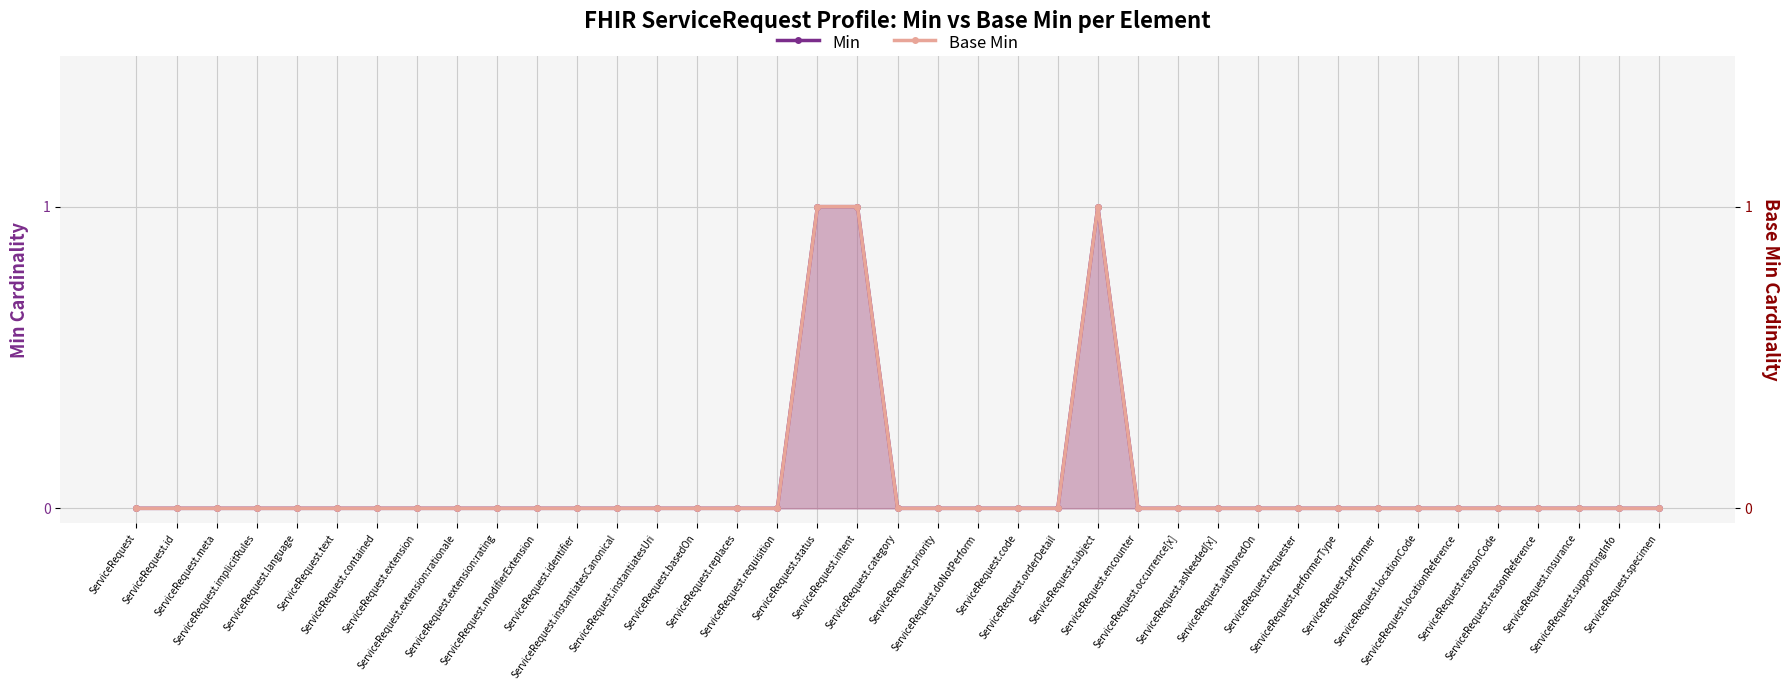

List the labels in order of Min value, smallest first.

ServiceRequest, ServiceRequest.id, ServiceRequest.meta, ServiceRequest.implicitRules, ServiceRequest.language, ServiceRequest.text, ServiceRequest.contained, ServiceRequest.extension, ServiceRequest.extension:rationale, ServiceRequest.extension:rating, ServiceRequest.modifierExtension, ServiceRequest.identifier, ServiceRequest.instantiatesCanonical, ServiceRequest.instantiatesUri, ServiceRequest.basedOn, ServiceRequest.replaces, ServiceRequest.requisition, ServiceRequest.category, ServiceRequest.priority, ServiceRequest.doNotPerform, ServiceRequest.code, ServiceRequest.orderDetail, ServiceRequest.encounter, ServiceRequest.occurrence[x], ServiceRequest.asNeeded[x], ServiceRequest.authoredOn, ServiceRequest.requester, ServiceRequest.performerType, ServiceRequest.performer, ServiceRequest.locationCode, ServiceRequest.locationReference, ServiceRequest.reasonCode, ServiceRequest.reasonReference, ServiceRequest.insurance, ServiceRequest.supportingInfo, ServiceRequest.specimen, ServiceRequest.status, ServiceRequest.intent, ServiceRequest.subject